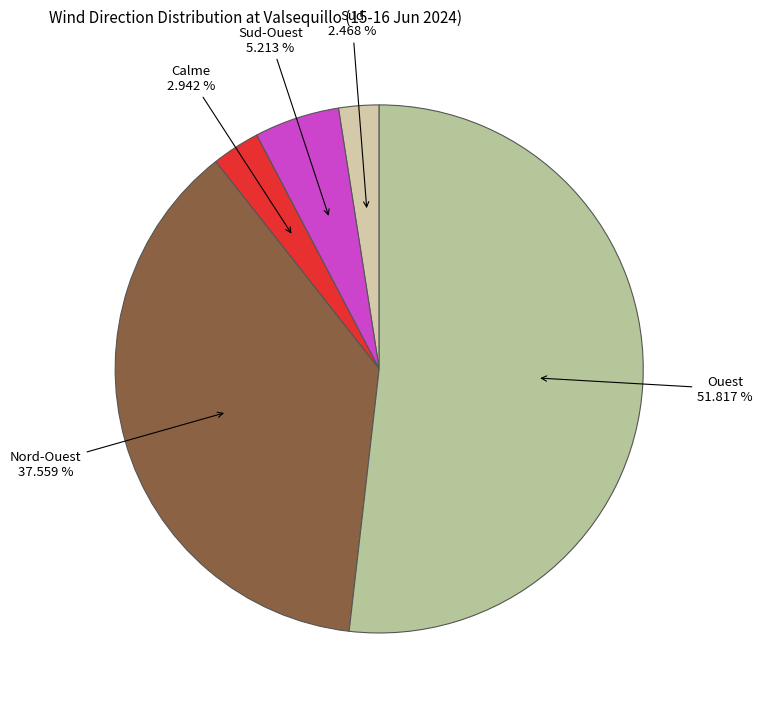

To the nearest percent, what is the difference between the largest and smallest slice percentages?

49%